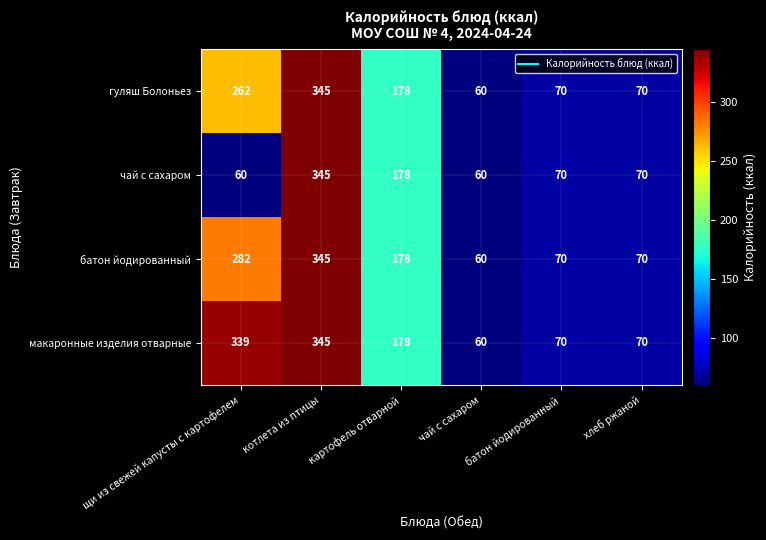

Between щи из свежей капусты с картофелем and хлеб ржаной, which series saw the biggest shift?

макаронные изделия отварные